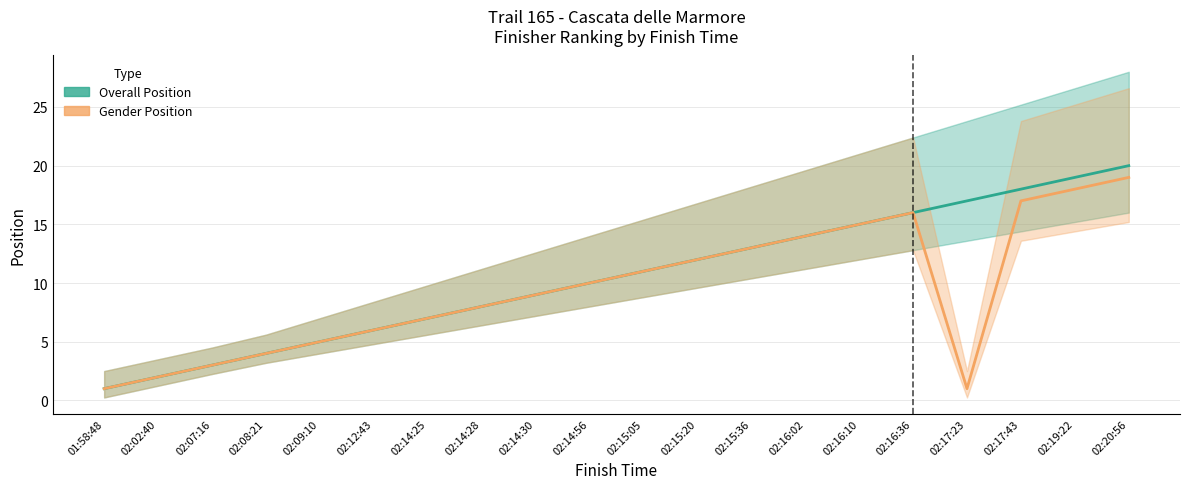

True or false: Overall Position has more than 1 interior local peaks.

False